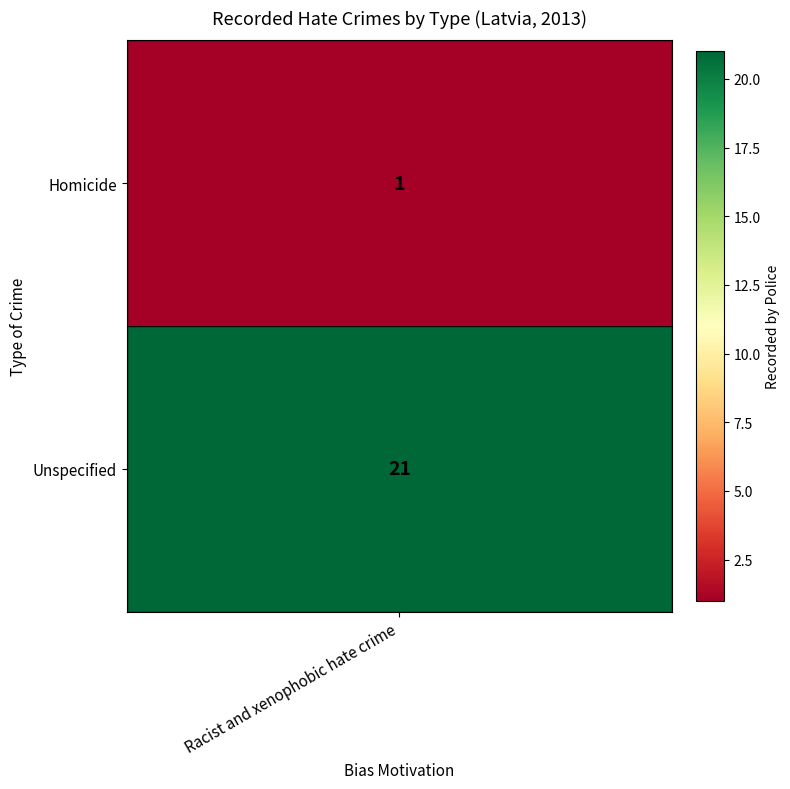

What is the minimum value shown in the chart?

1